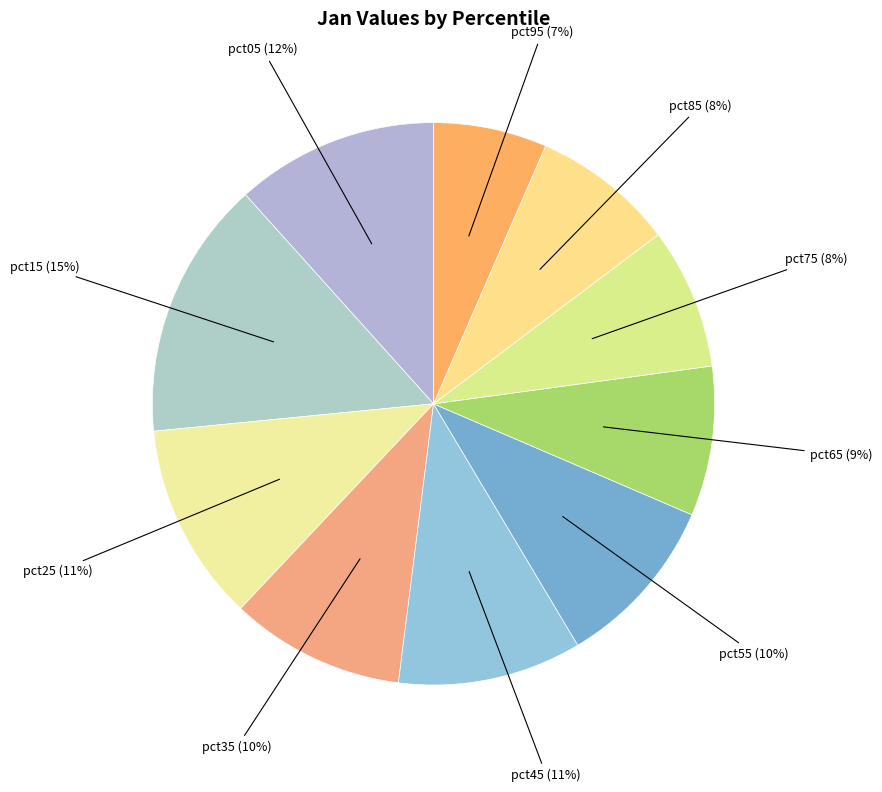

Is the sum of pct35 and pct25 greater than half?

No